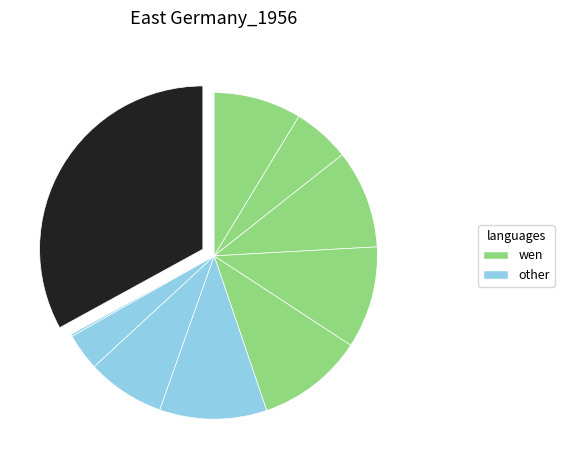

How many segments does this pie chart have?

10